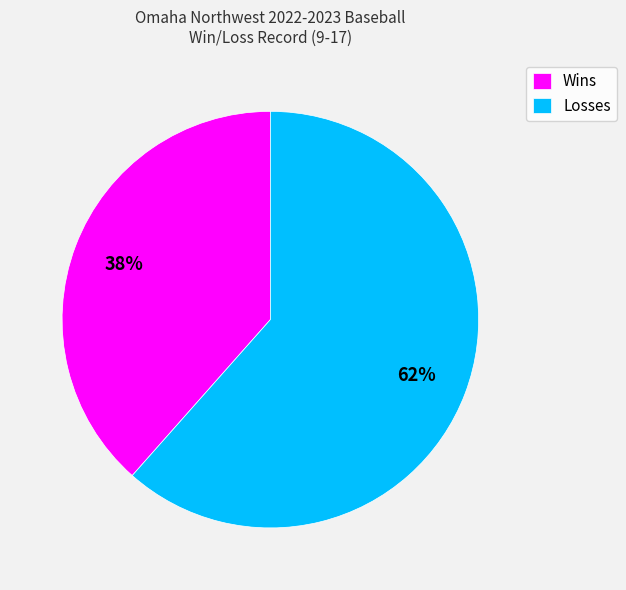

Is there a majority slice in this chart?

Yes